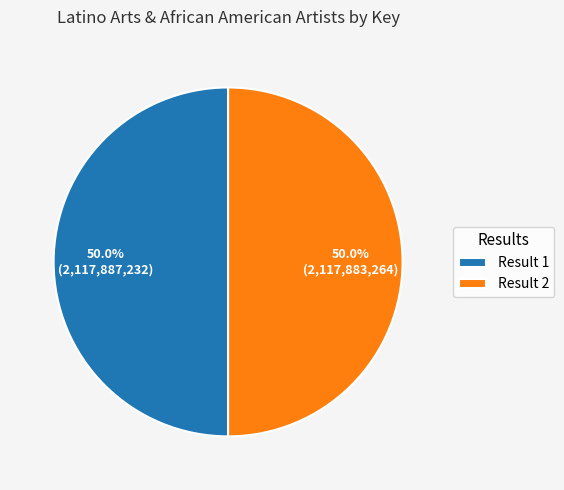

Approximately how many times larger is the value at Result 2 compared to Result 1?

1.0